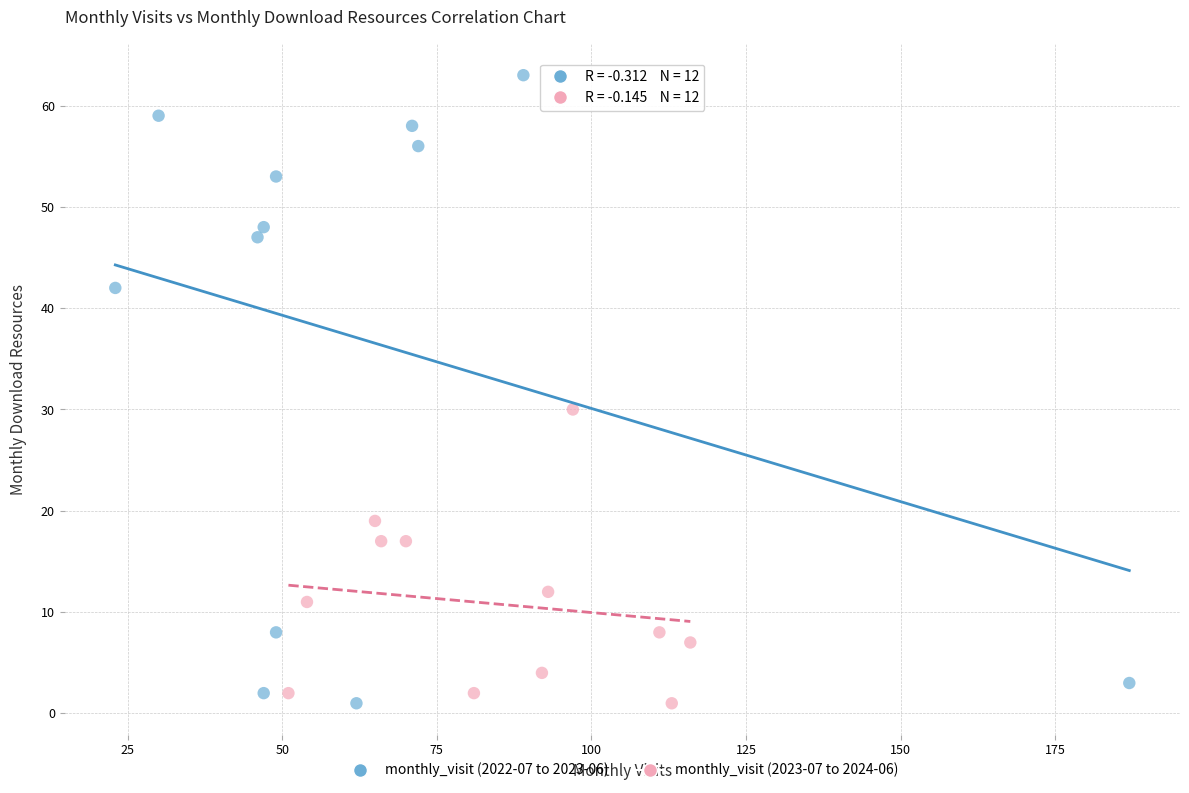

Which series contains the highest Y value?

monthly_visit (2022-07 to 2023-06)